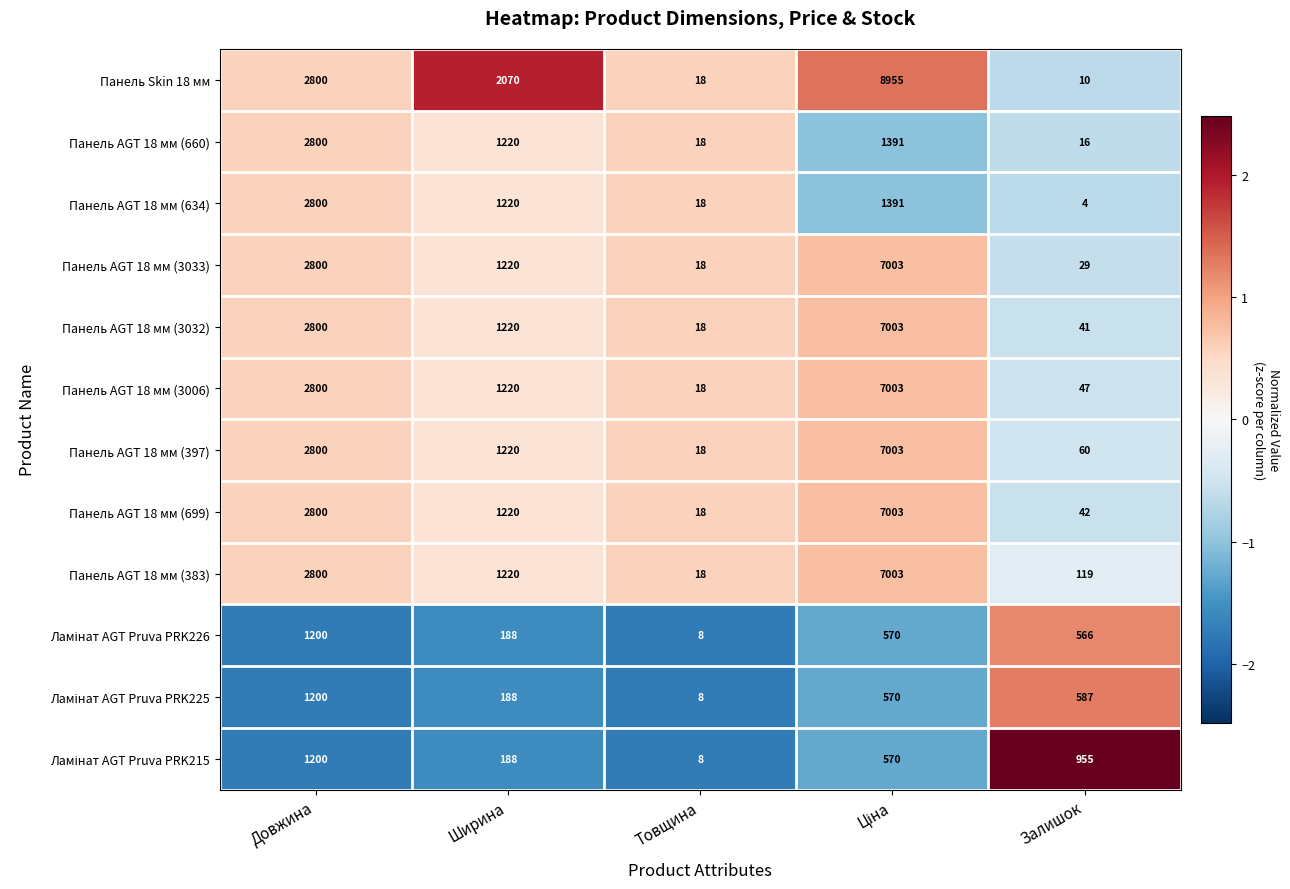

What is the average value of the Панель AGT 18 мм (383) series?

2232